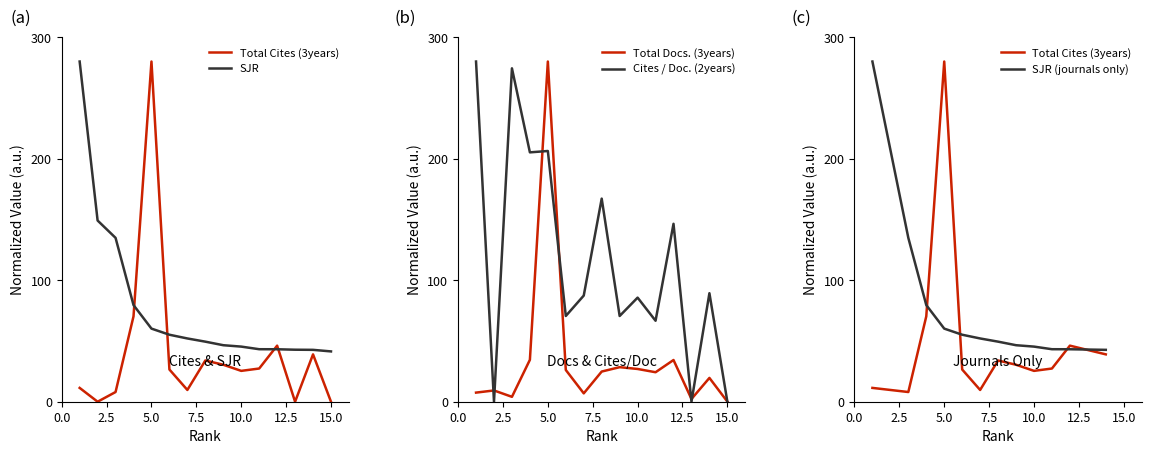

How many times do Total Cites (3years) and Total Docs. (3years) cross each other?

7